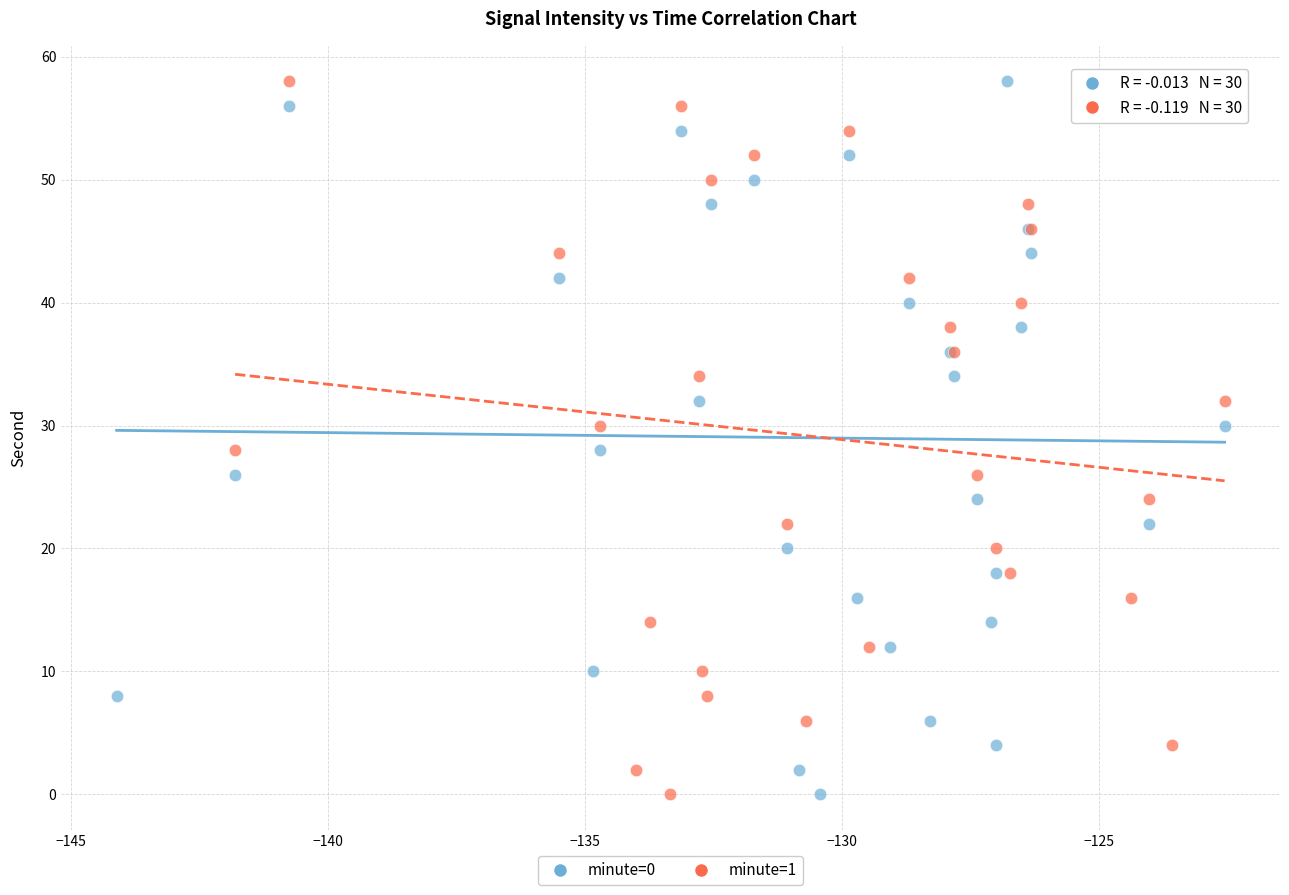

What are all the series names shown in the legend?

minute=0, minute=1